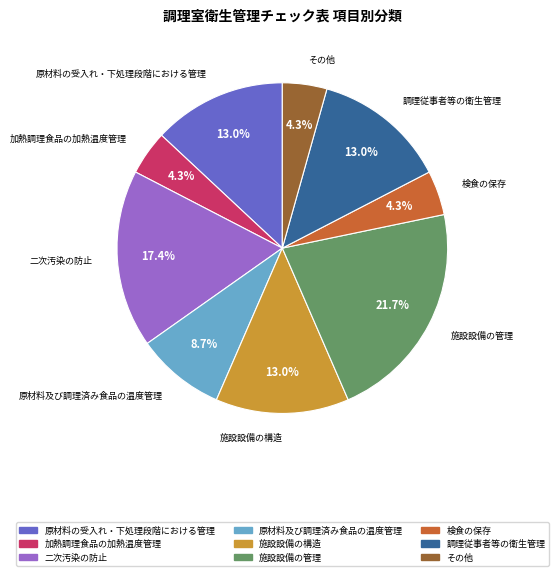

Combined, do 検食の保存 and 施設設備の管理 account for over 50%?

No